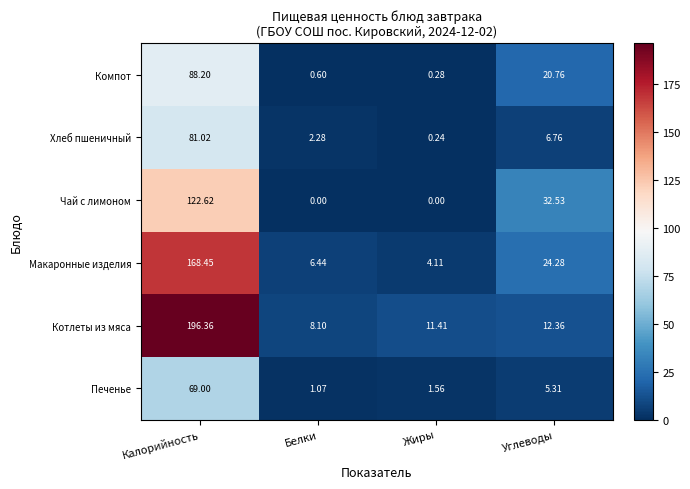

Rank the series by their maximum value, from highest to lowest.

Котлеты из мяса, Макаронные изделия, Чай с лимоном, Компот, Хлеб пшеничный, Печенье